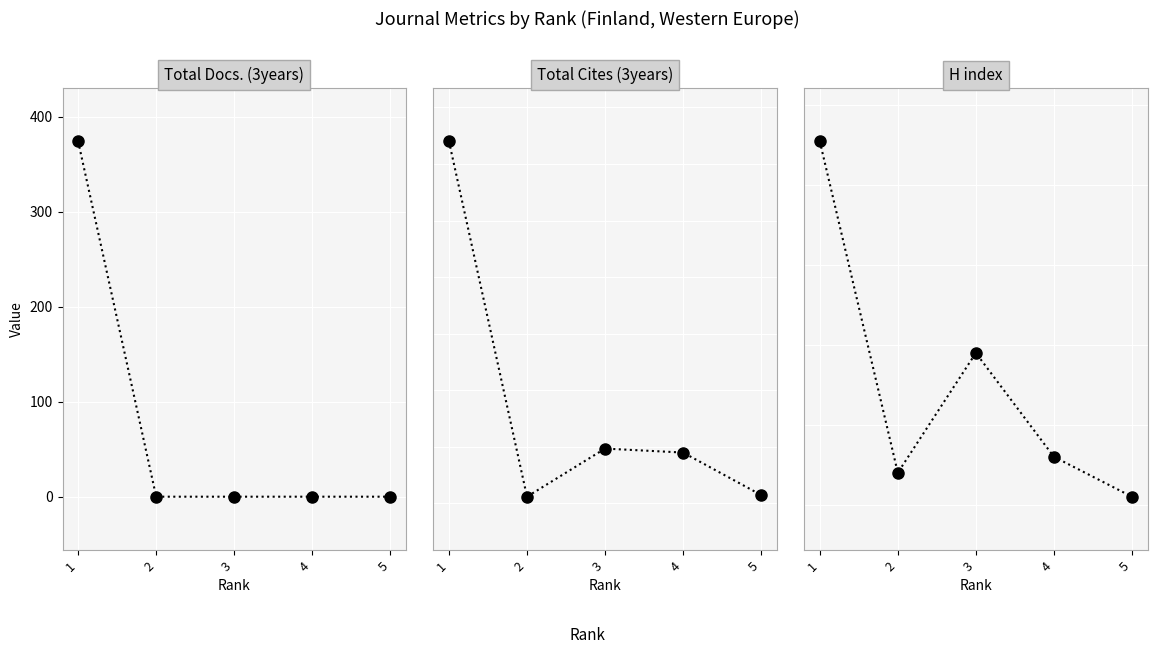

The value of Total Docs. (3years) at 4 is 0. True or false?

True